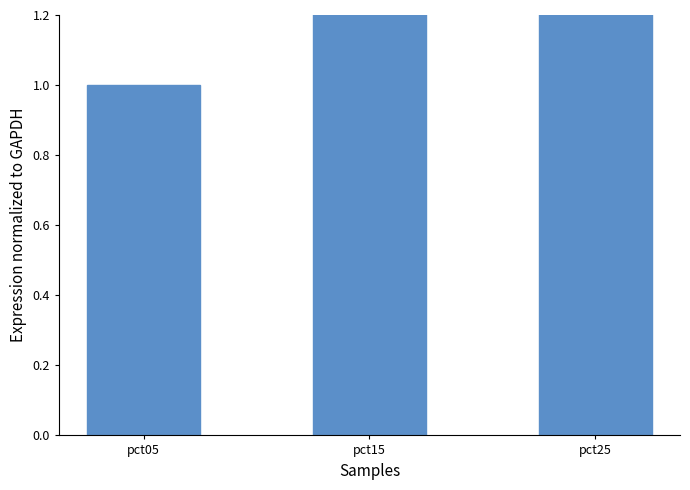

Reading left to right, list all the values displayed in this chart.

1.0	1.4	1.4